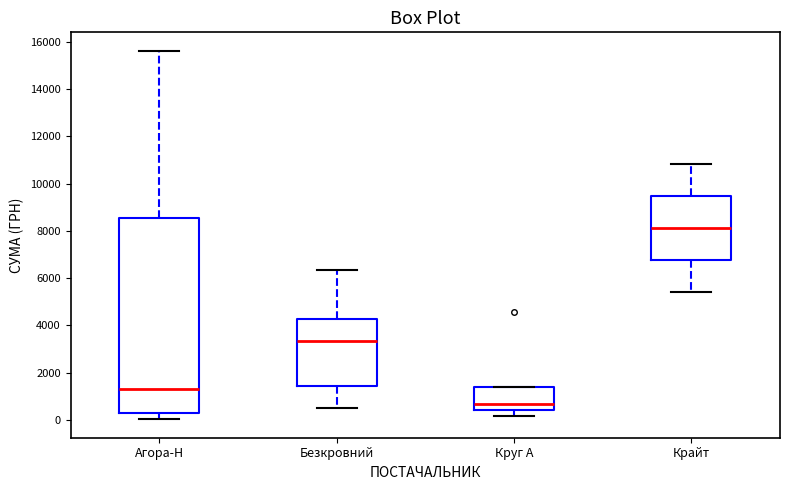

Where is the lower edge of the box for Агора-Н on the y-axis? The values are not printed on the chart, so give them approximately, as read against the axis.

200